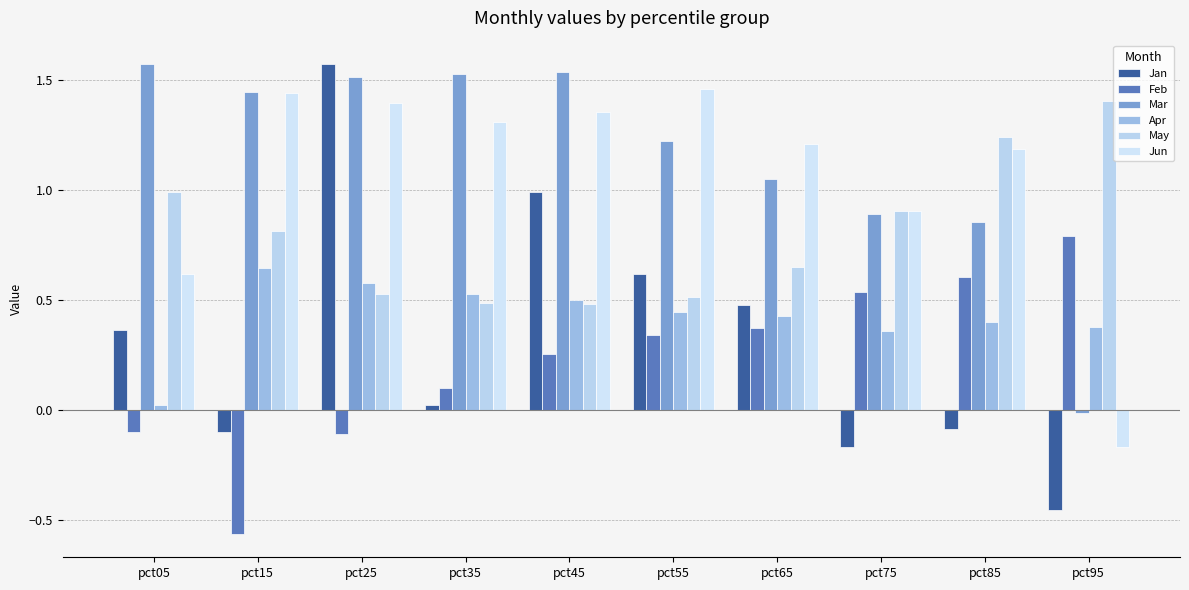

Where does the Jun series first go above 1?

pct15